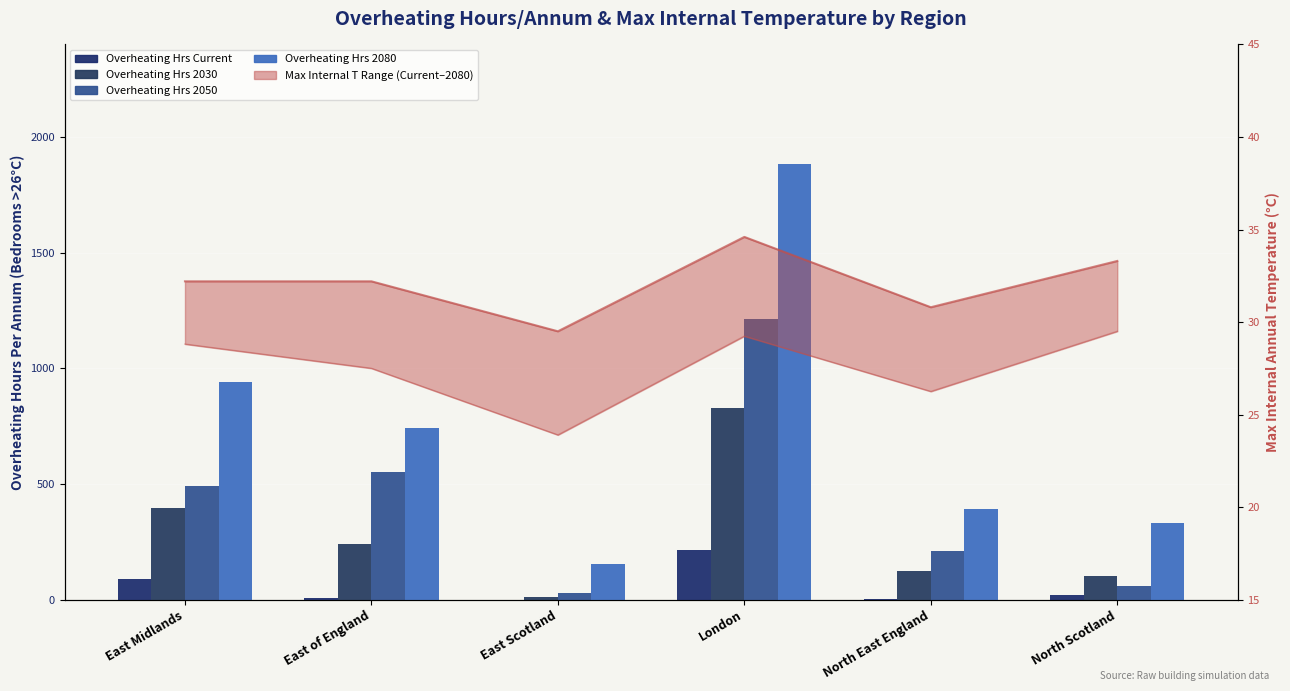

Is the value of Overheating Hrs 2080 at East Midlands greater than the value of Overheating Hrs 2030 at East Midlands?

Yes